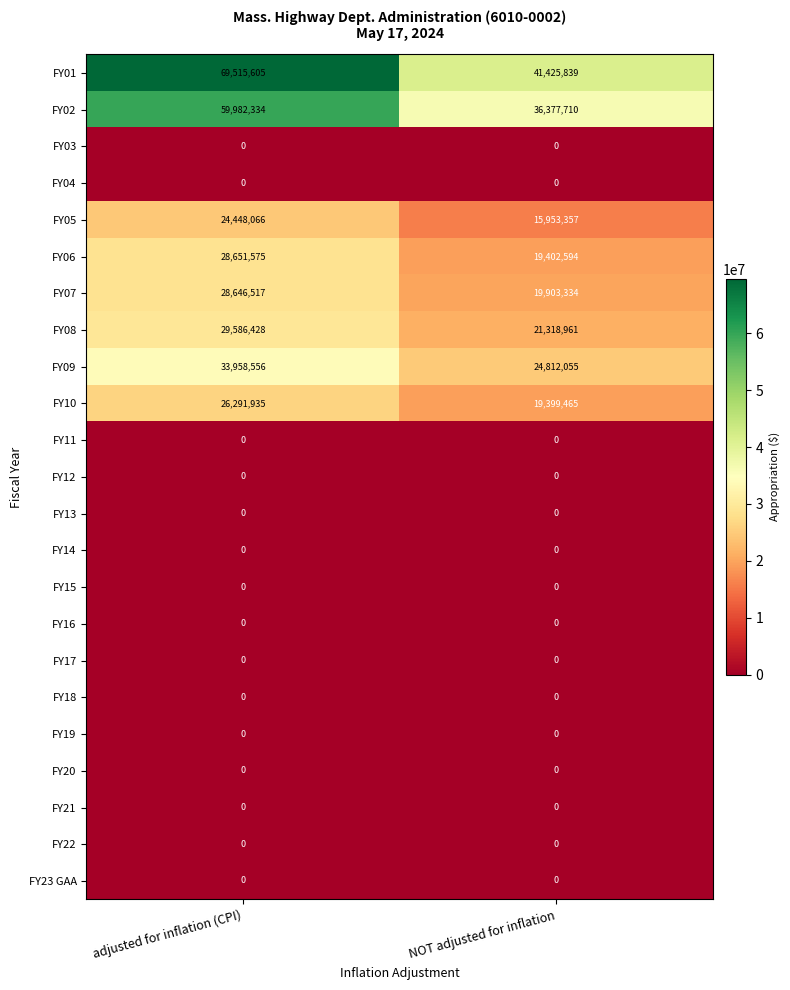

The value of FY17 at adjusted for inflation (CPI) is 0. True or false?

True